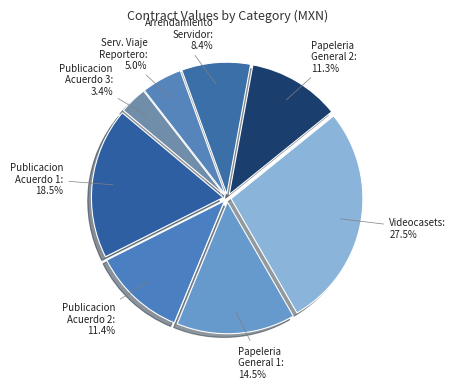

How many segments does this pie chart have?

8